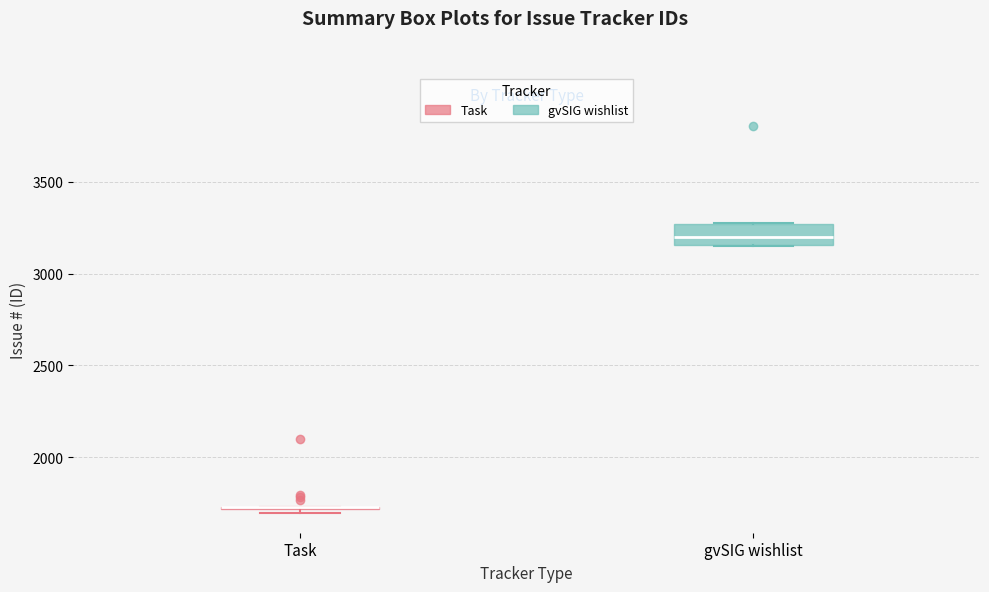

Where is the upper edge of the box for gvSIG wishlist on the y-axis? The values are not printed on the chart, so give them approximately, as read against the axis.

3250